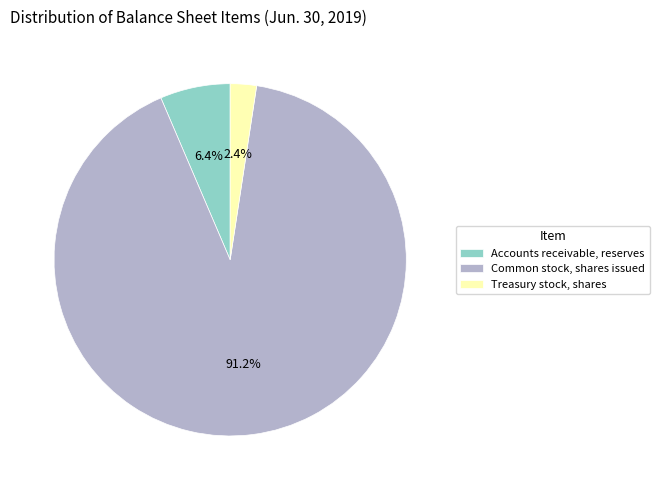

What percentage is the Common stock, shares issued slice, to the nearest percent?

91%